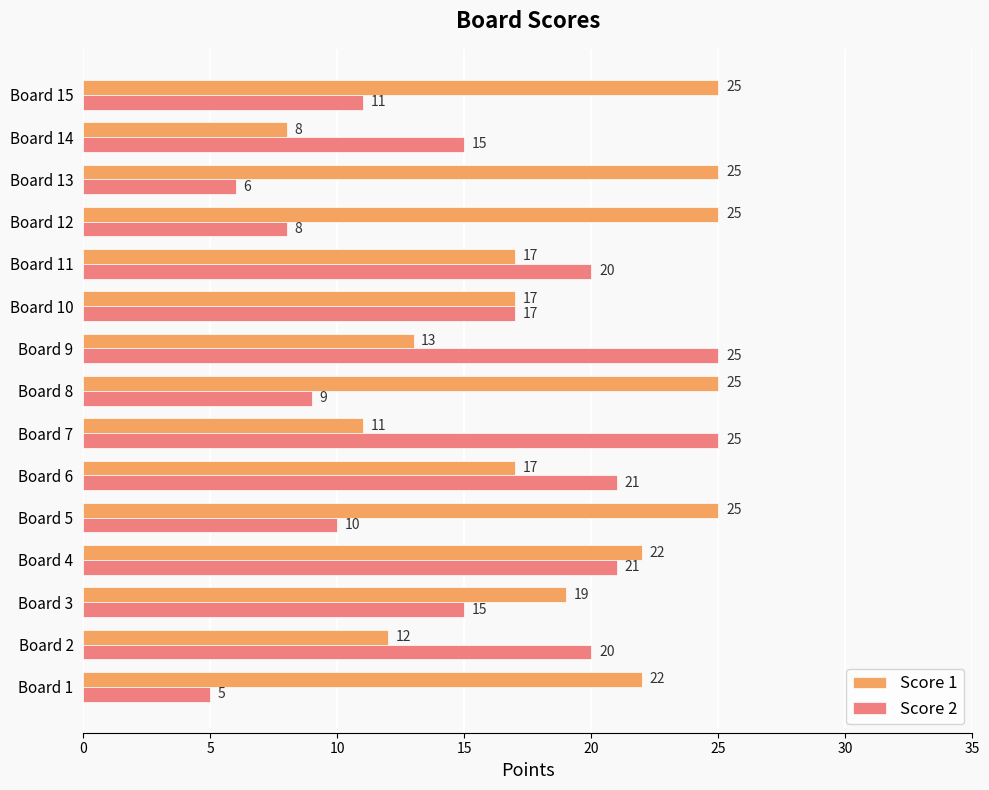

What is the spread (max minus min) of values at Board 13?

19